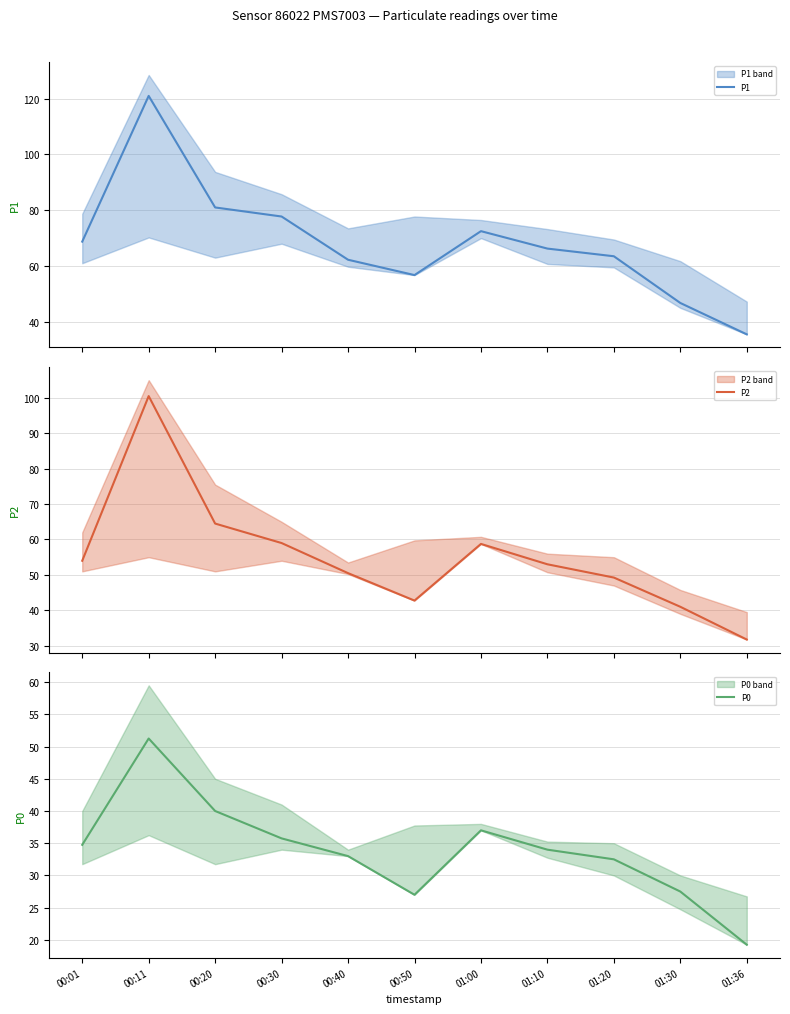

What is the sum of all P1 values?

752.0